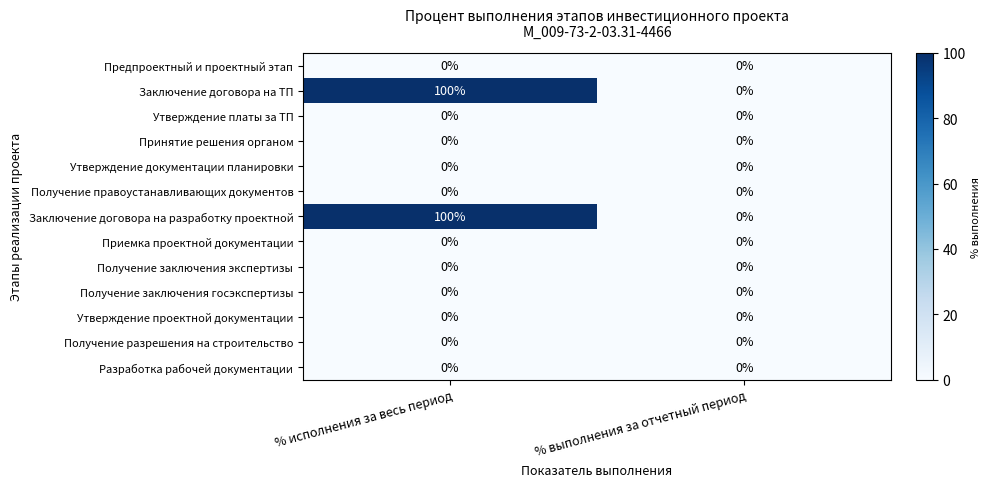

The Утверждение платы за ТП series shows 0 at % исполнения за весь период. True or false?

True